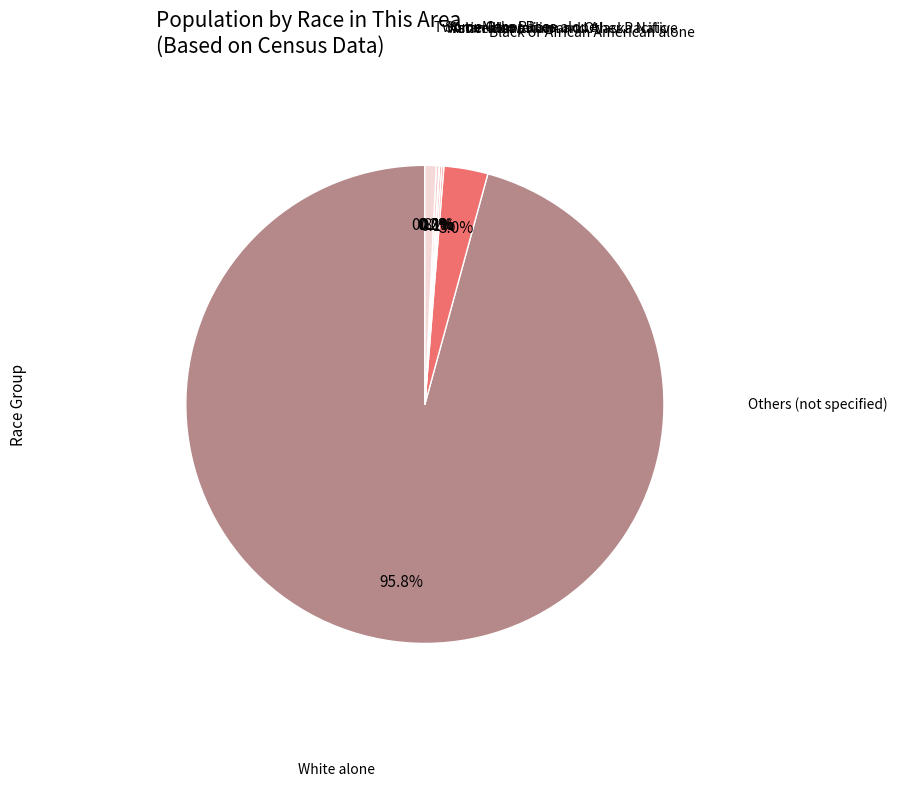

Is there a majority slice in this chart?

Yes